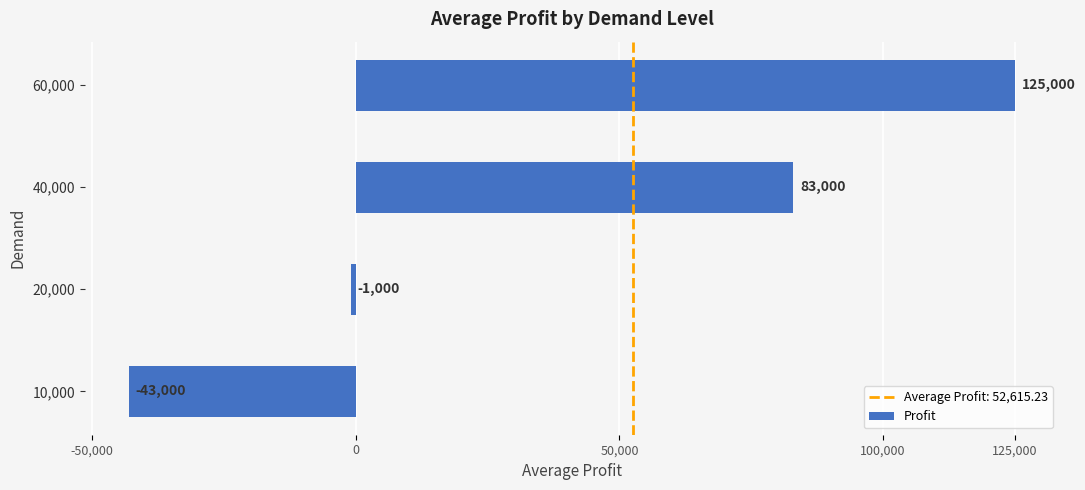

What is the difference between the second highest and second lowest values?

84000